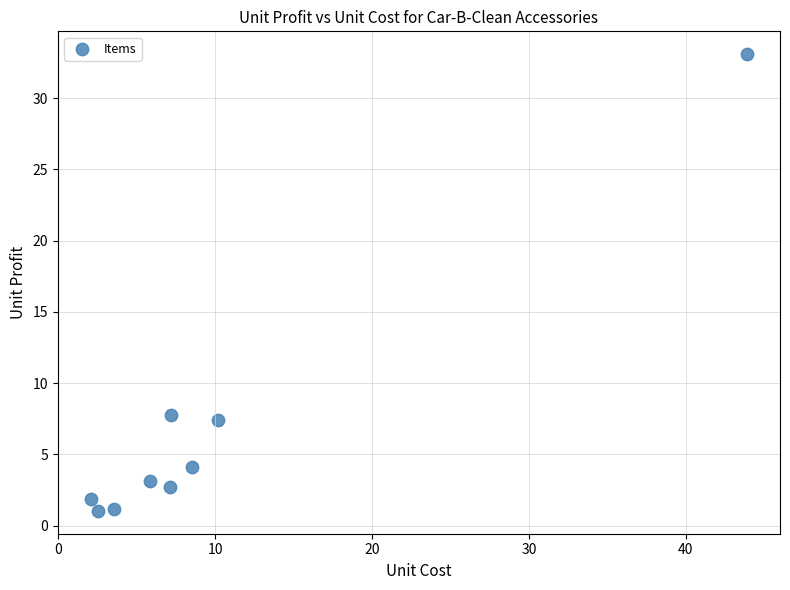

What is the average Y value?

6.9